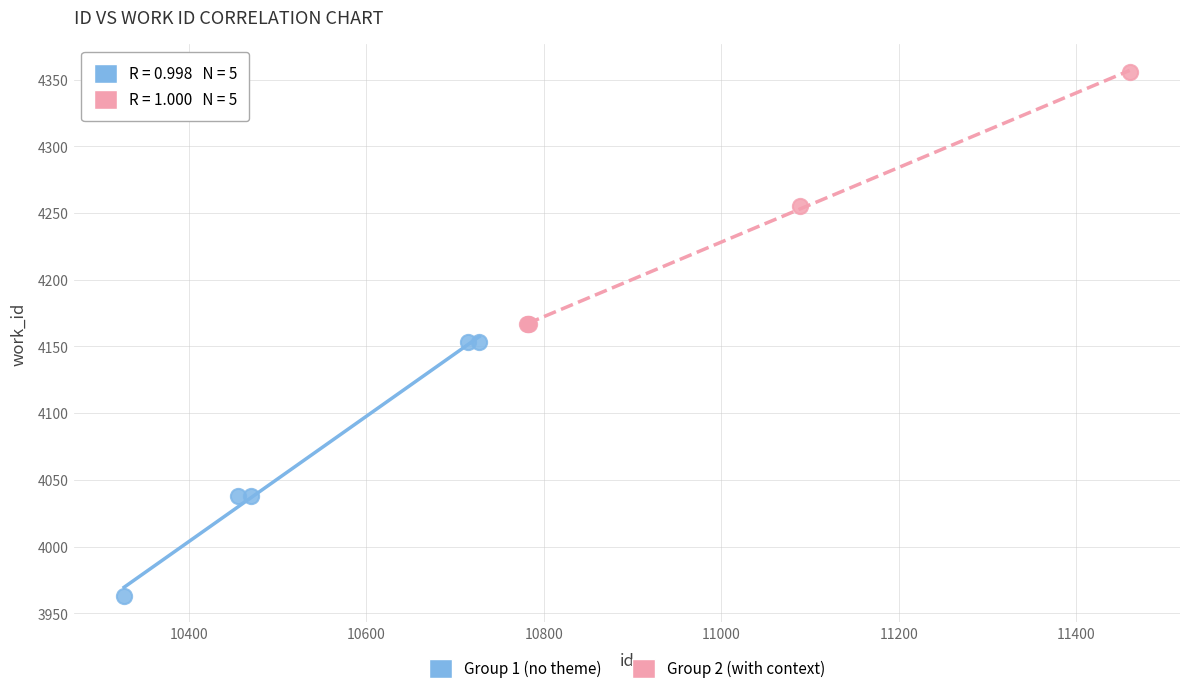

Which series contains the lowest Y value?

Group 1 (no theme)